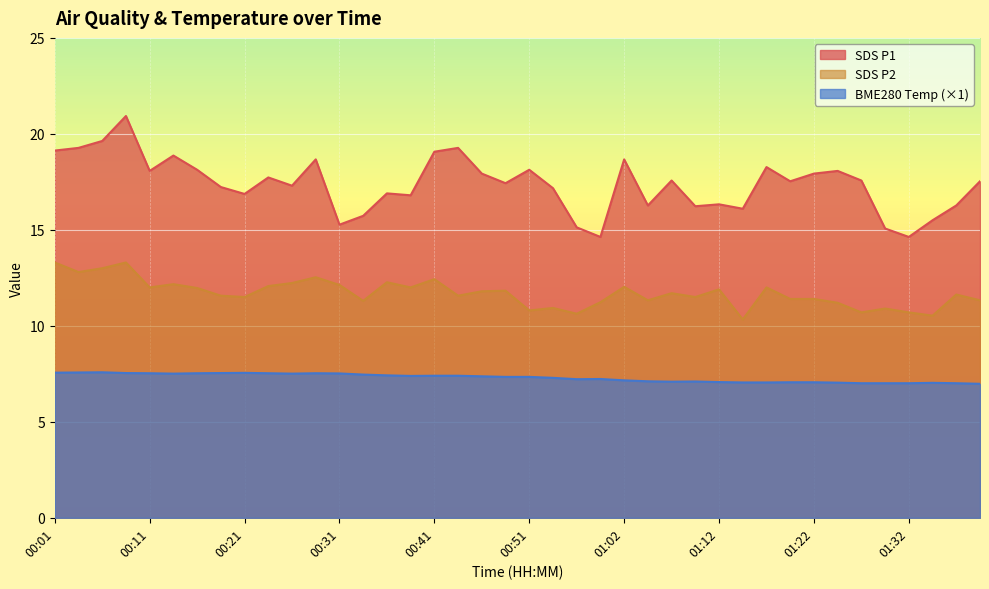

True or false: BME280_temperature and SDS_P1 intersect in this chart.

False